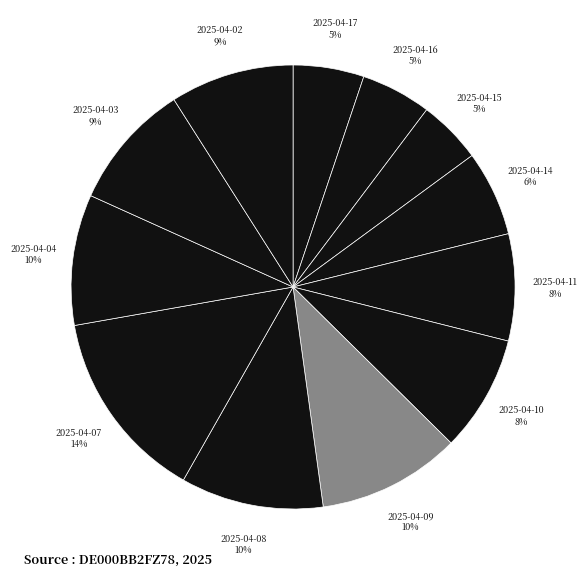

To the nearest percent, what percentage of the pie is 2025-04-16?

5%